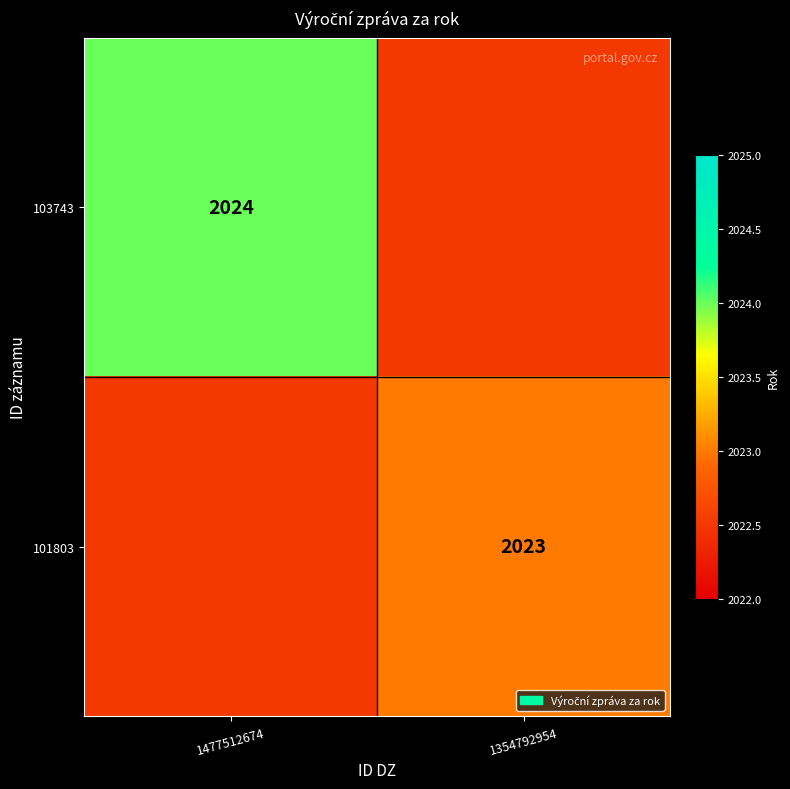

Is the value of 101803 at 1354792954 greater than the value of 103743 at 1477512674?

No